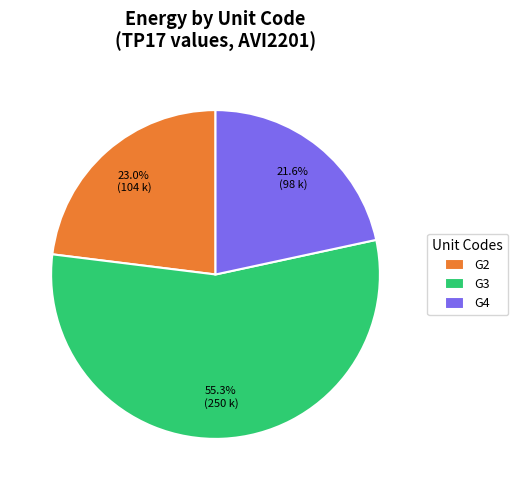

Count the number of slices in the pie.

3